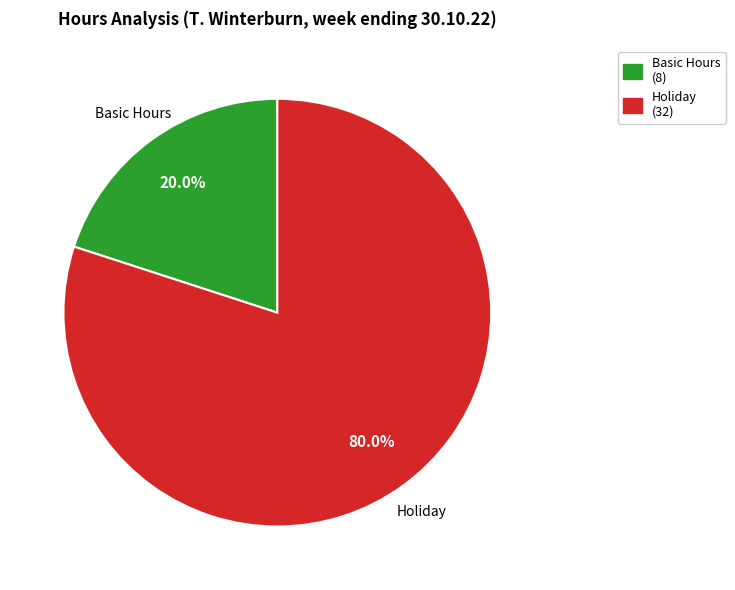

Is there any slice that represents more than half of the pie?

Yes